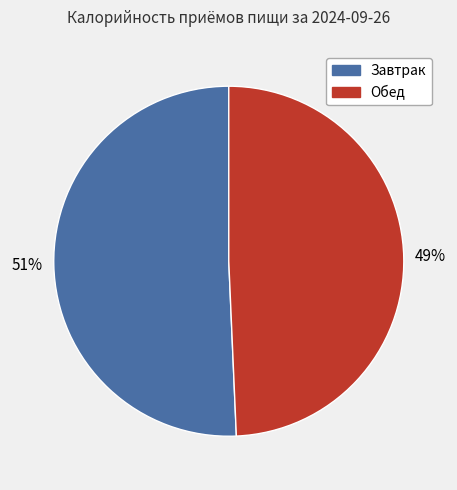

To the nearest percent, what is the average slice percentage?

50%